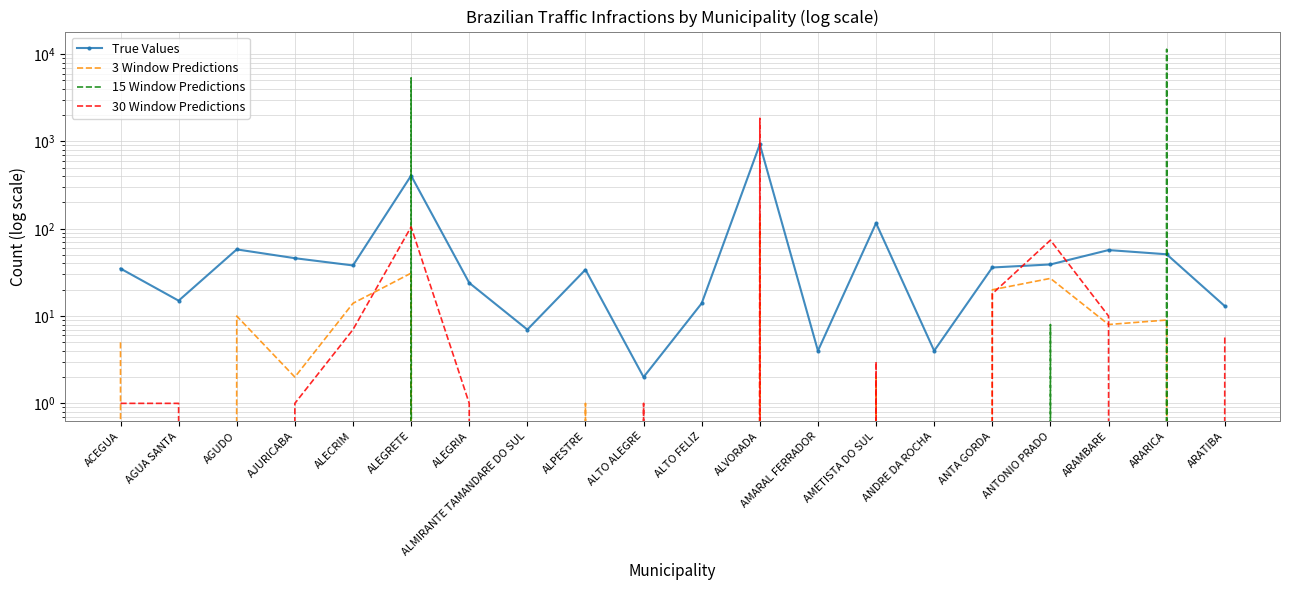

Which category has the highest value in the 3 Window Predictions series?

ALVORADA